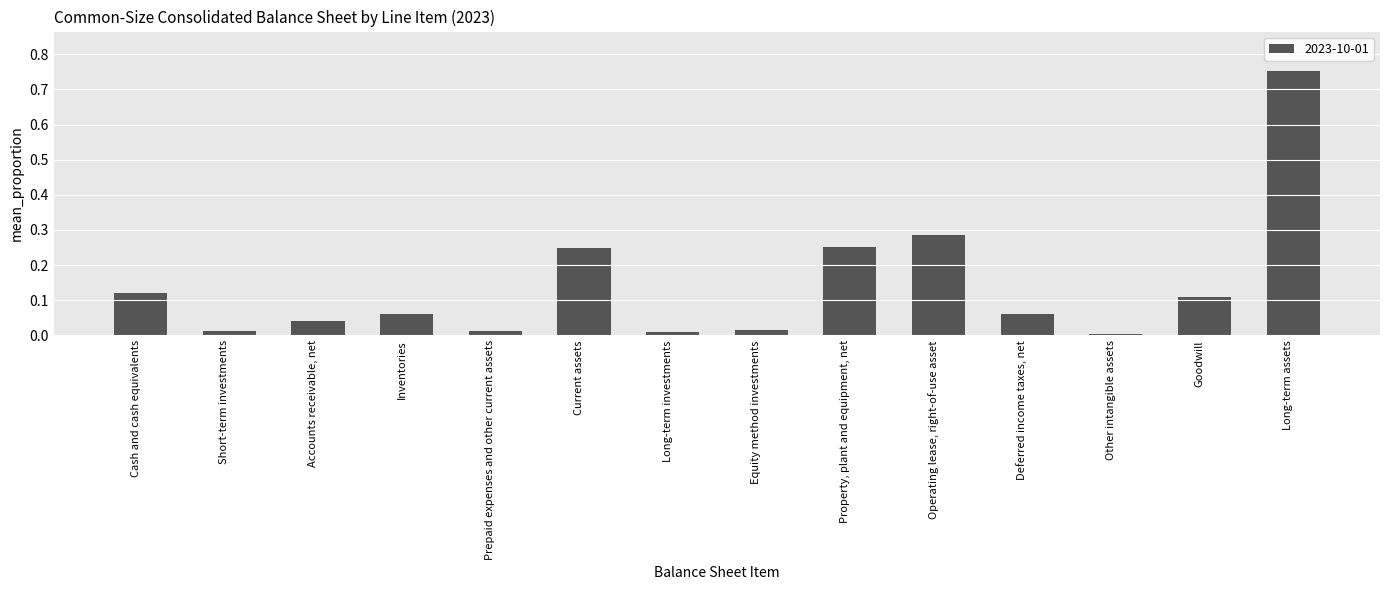

At which category does the chart reach its peak across all series?

Long-term assets